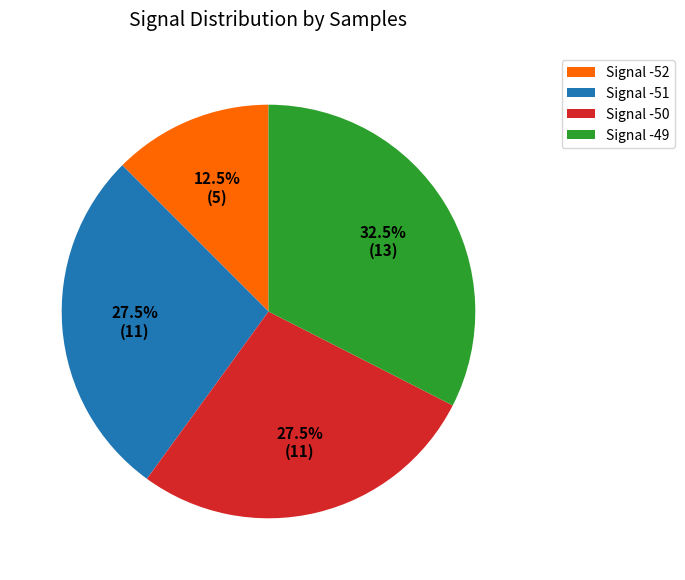

What is the ratio of the value at Signal -50 to the value at Signal -52?

2.2